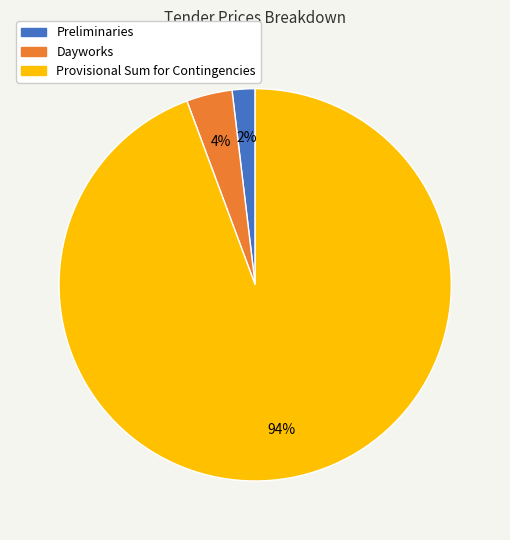

Between Preliminaries and Dayworks, which is larger?

Dayworks